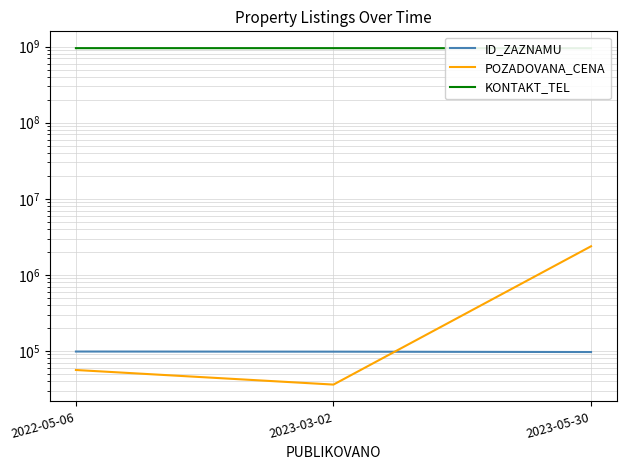

At which category does the chart reach its peak across all series?

2022-05-06